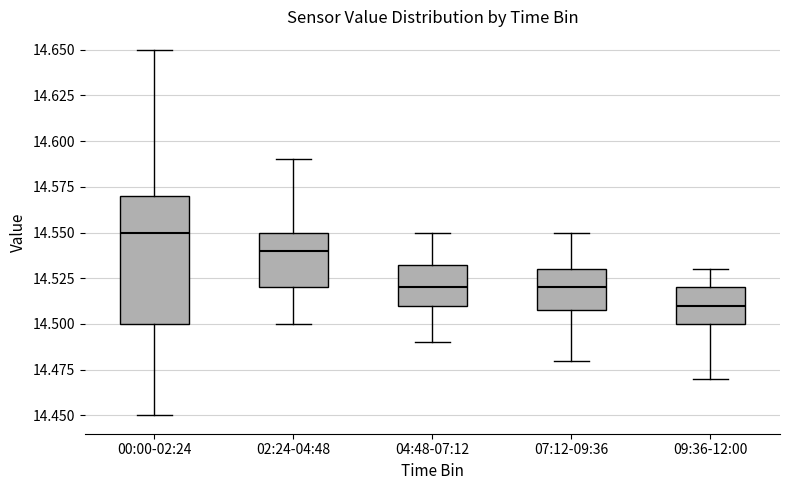

Where does the lower whisker of the box for 00:00-02:24 end on the y-axis? The values are not printed on the chart, so give them approximately, as read against the axis.

14.450